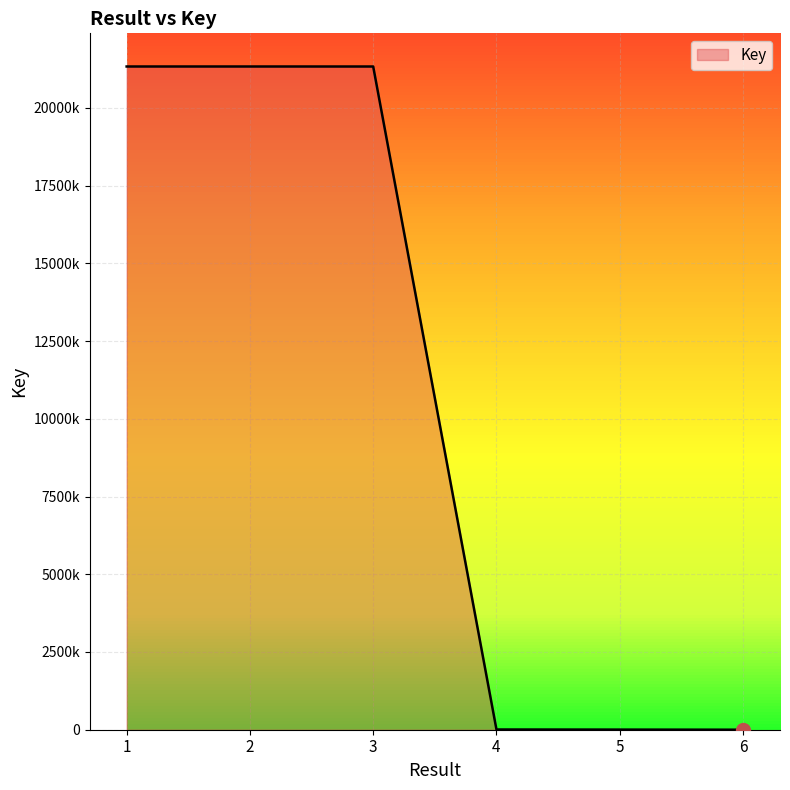

Between 3 and 2, which is larger?

2